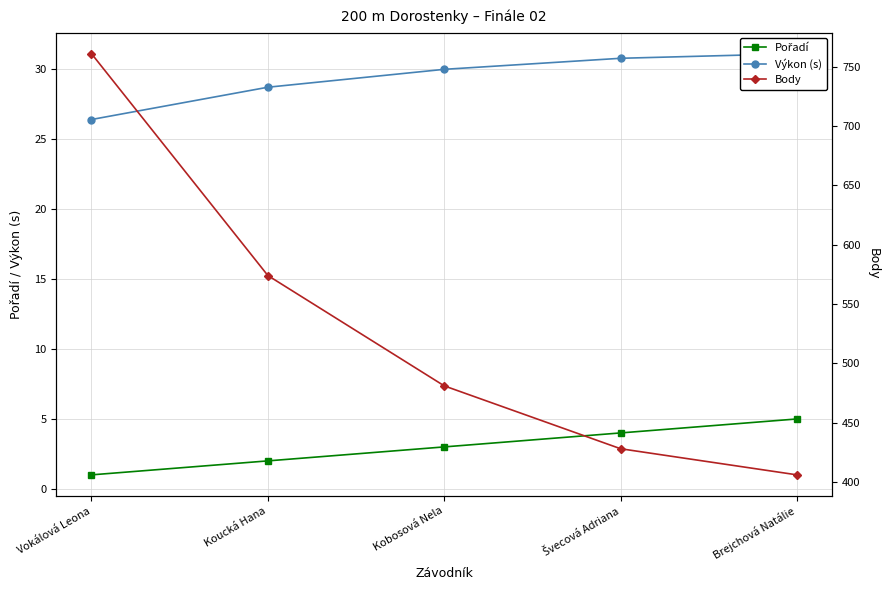

What is the label of the 4th point from the right?

Koucká Hana